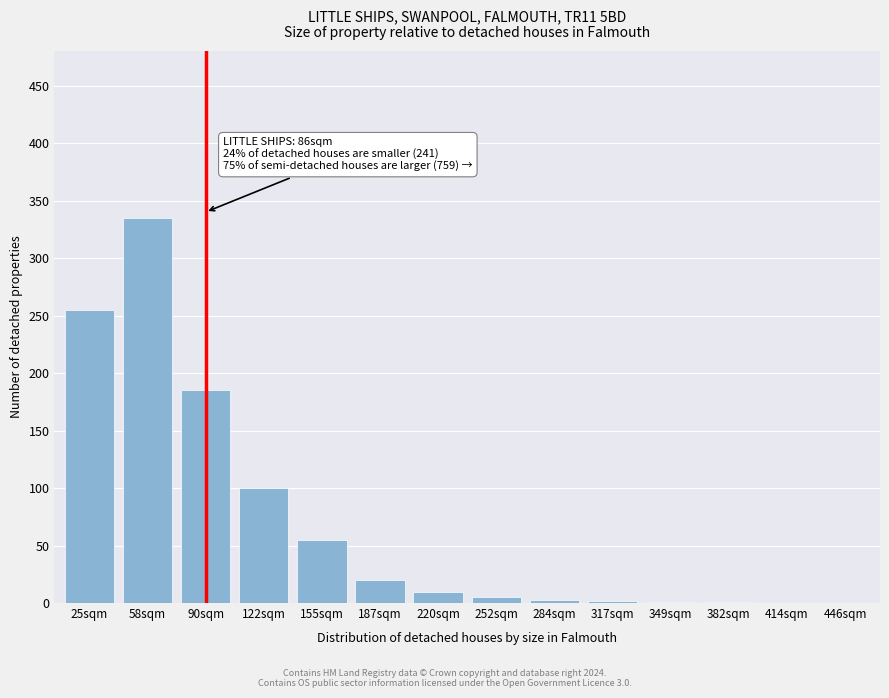

What is the maximum value shown in the chart?

335